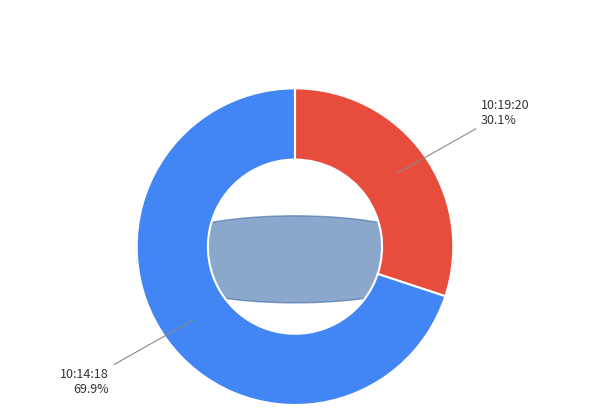

Which slice is the largest?

10:14:18